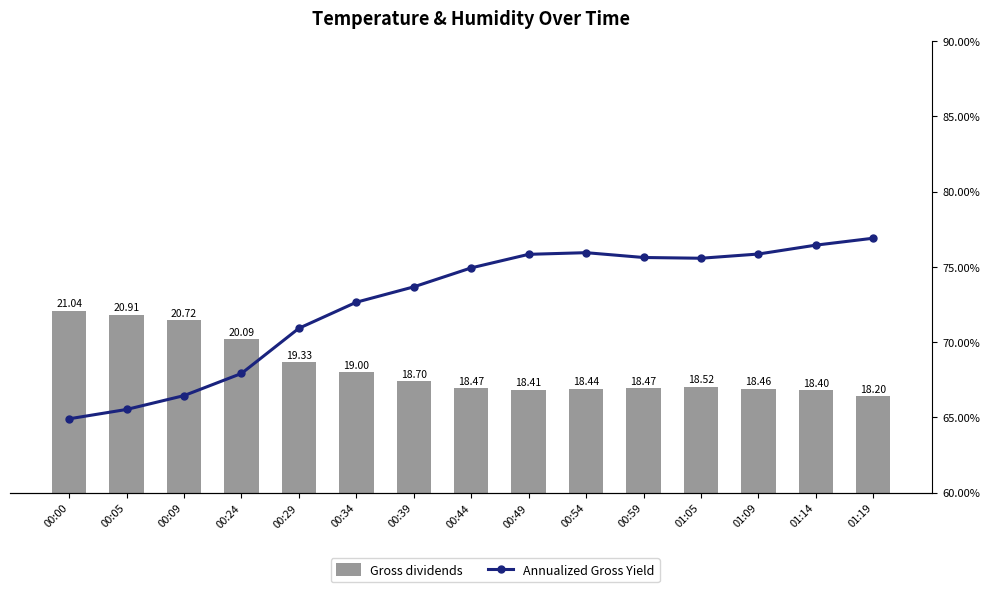

Read the Annualized Gross Yield value at 00:44.

74.9